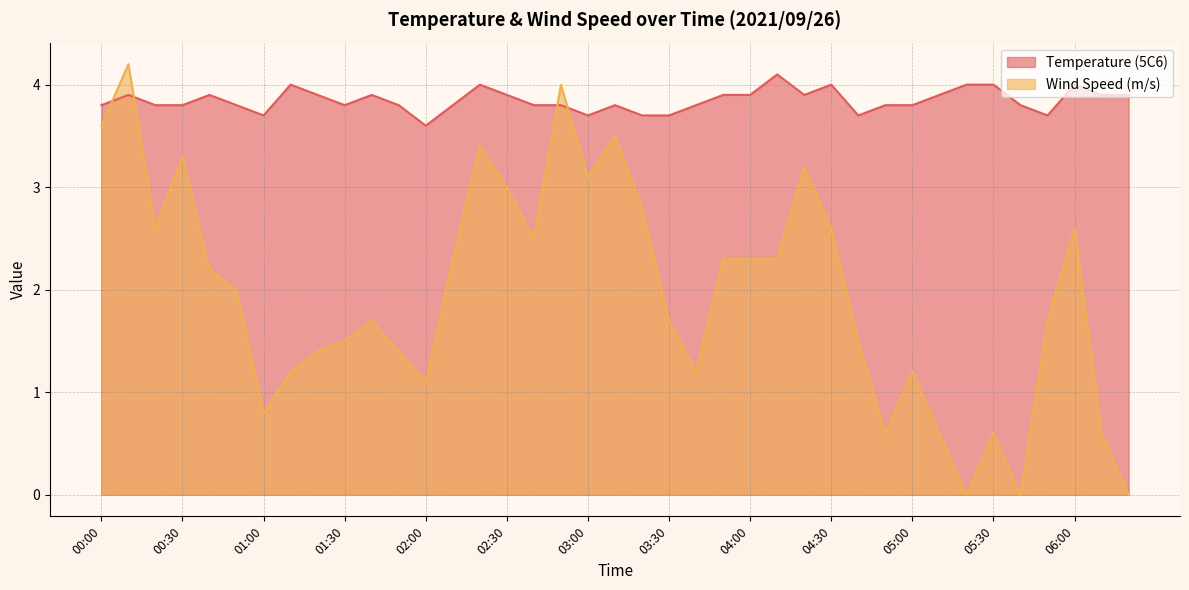

What is the total value across all series at 01:40?

5.6